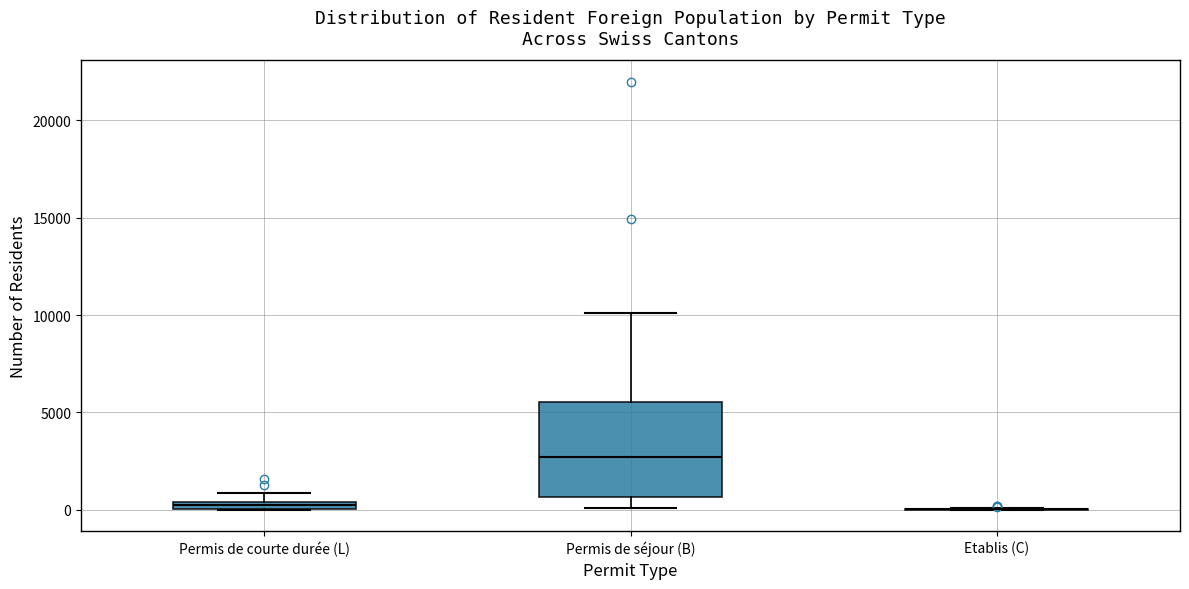

Where is the lower edge of the box for Permis de courte durée (L) on the y-axis? The values are not printed on the chart, so give them approximately, as read against the axis.

0